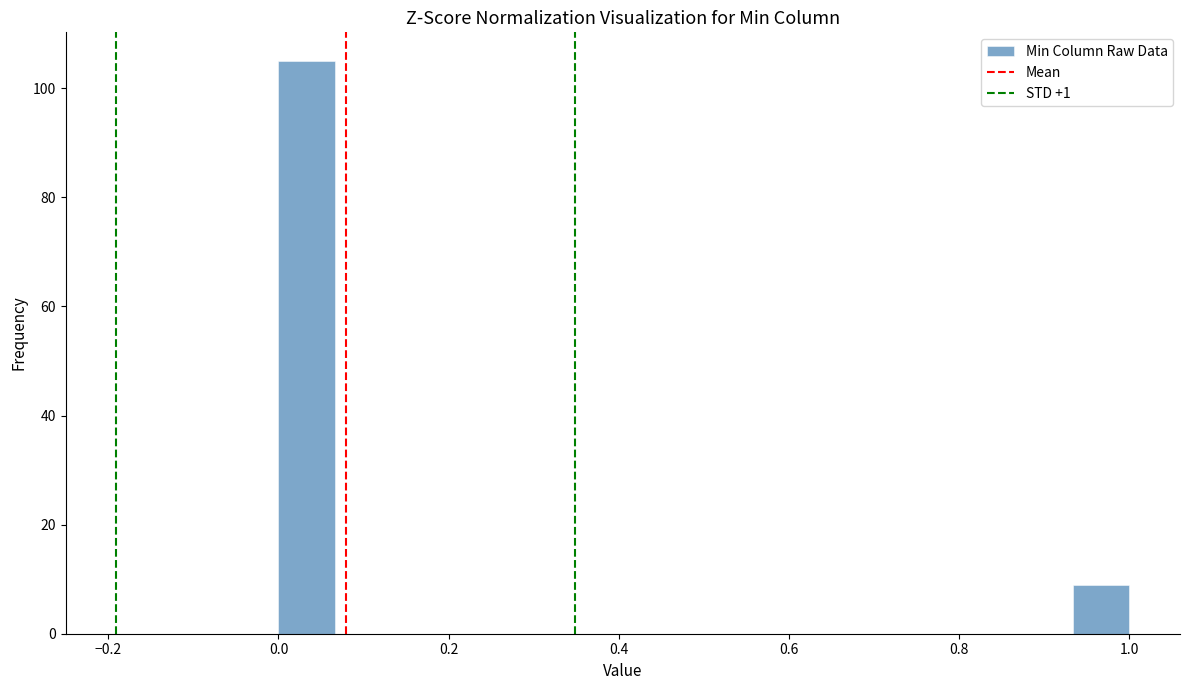

Read against the x-axis, roughly where is the centre of the tallest bar?

0.04